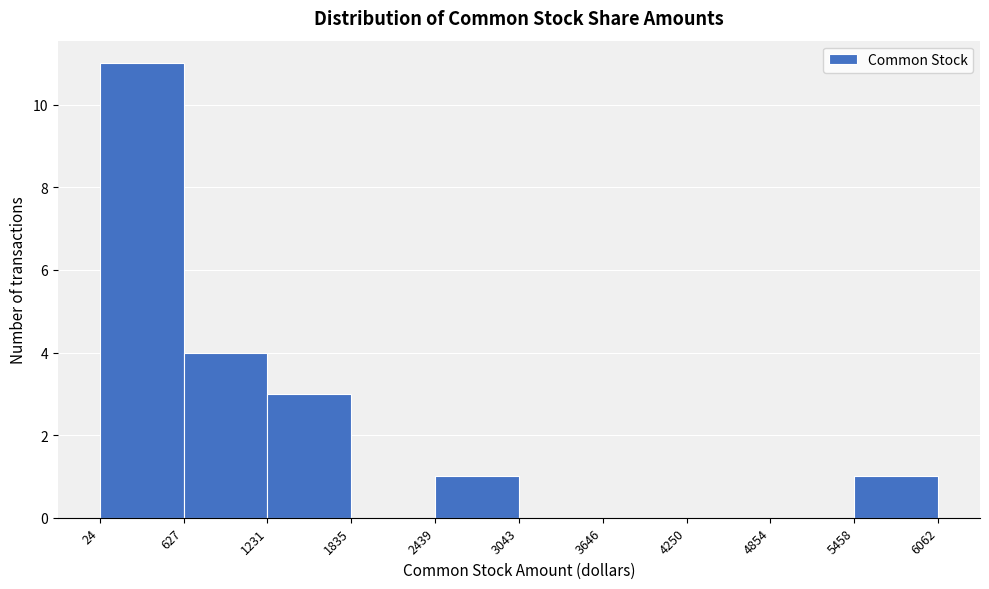

Reading left to right, list every bar in this chart as the range it spans on the x-axis followed by its height. The values are not printed on the chart, so give them approximately, as read against the axis.

24 to 627: 11
627 to 1231: 4
1231 to 1835: 3
1835 to 2439: 0
2439 to 3043: 1
3043 to 3646: 0
3646 to 4250: 0
4250 to 4854: 0
4854 to 5458: 0
5458 to 6062: 1